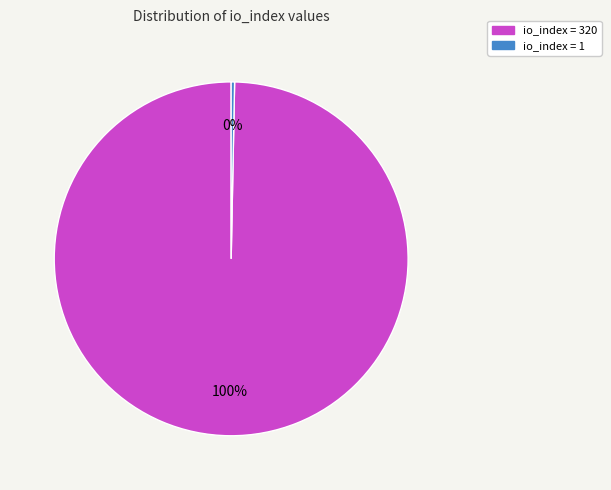

To the nearest percent, what is the average slice percentage?

50%